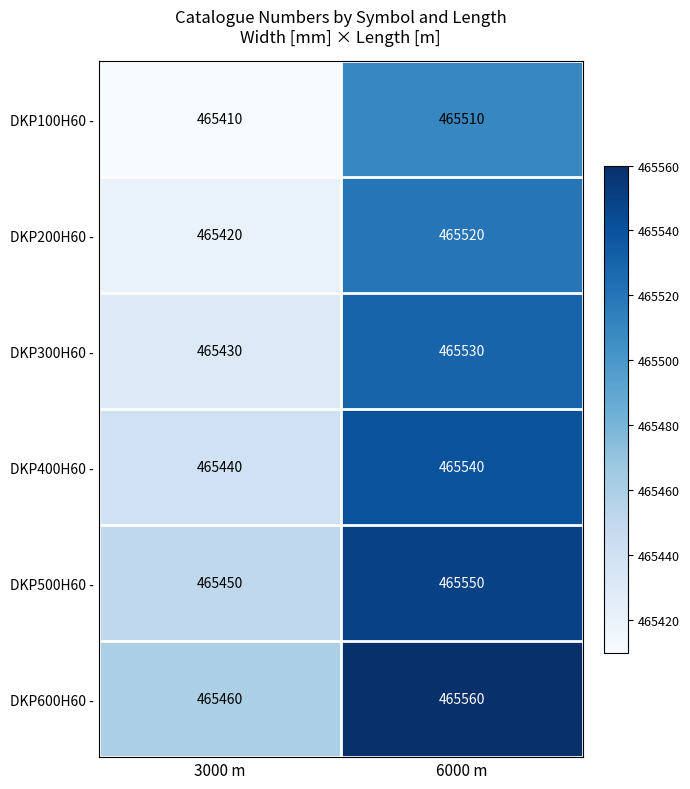

Rank the series at 3000 m from highest to lowest value.

DKP600H60 -, DKP500H60 -, DKP400H60 -, DKP300H60 -, DKP200H60 -, DKP100H60 -